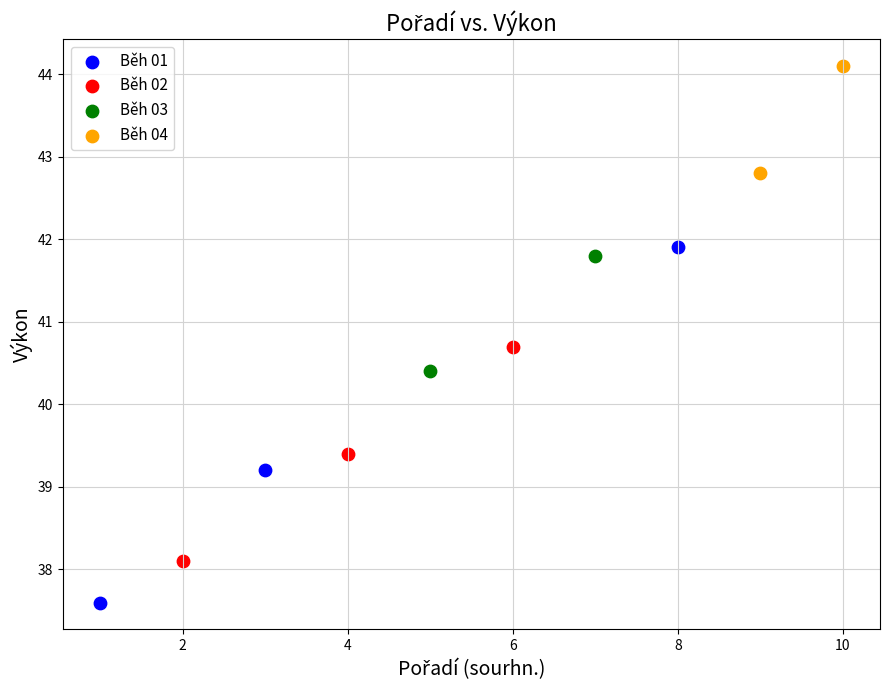

What are all the series names shown in the legend?

Běh 01, Běh 02, Běh 03, Běh 04